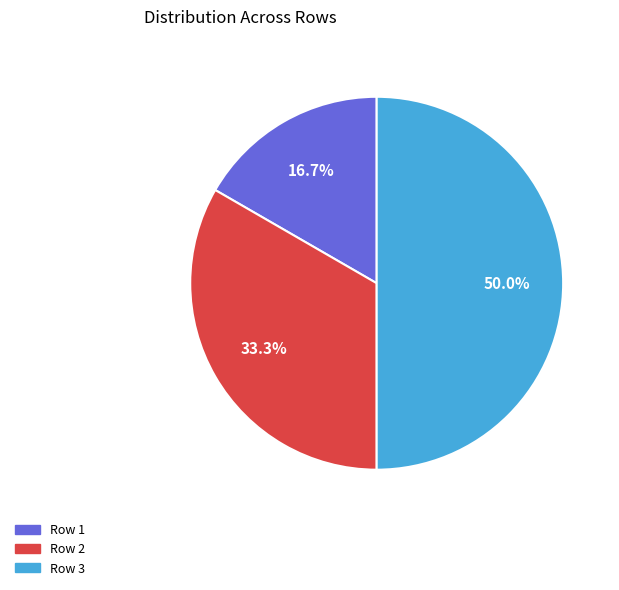

Does Row 2 represent more than half of the total?

No